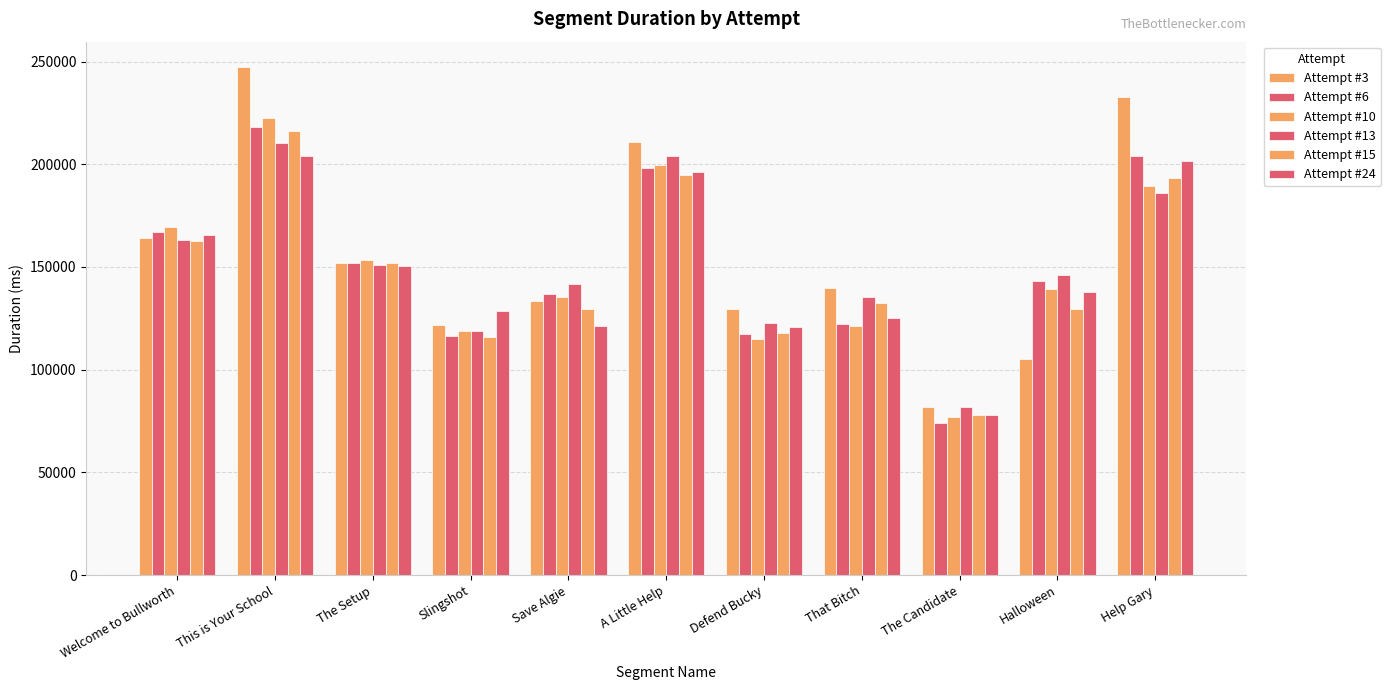

The value of Attempt #15 at Save Algie is 129414. True or false?

True